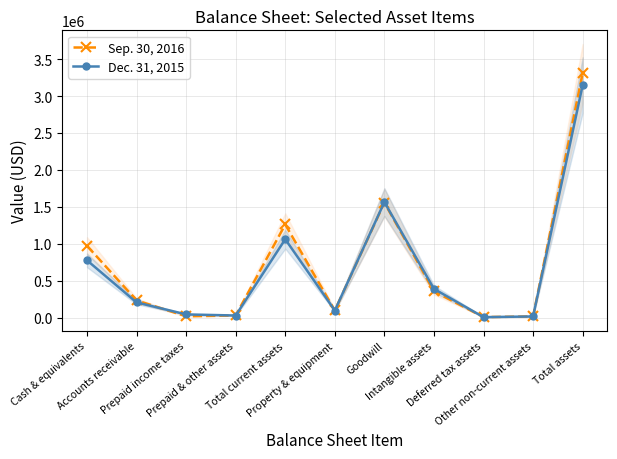

What are all the series names shown in the legend?

Sep. 30, 2016, Dec. 31, 2015